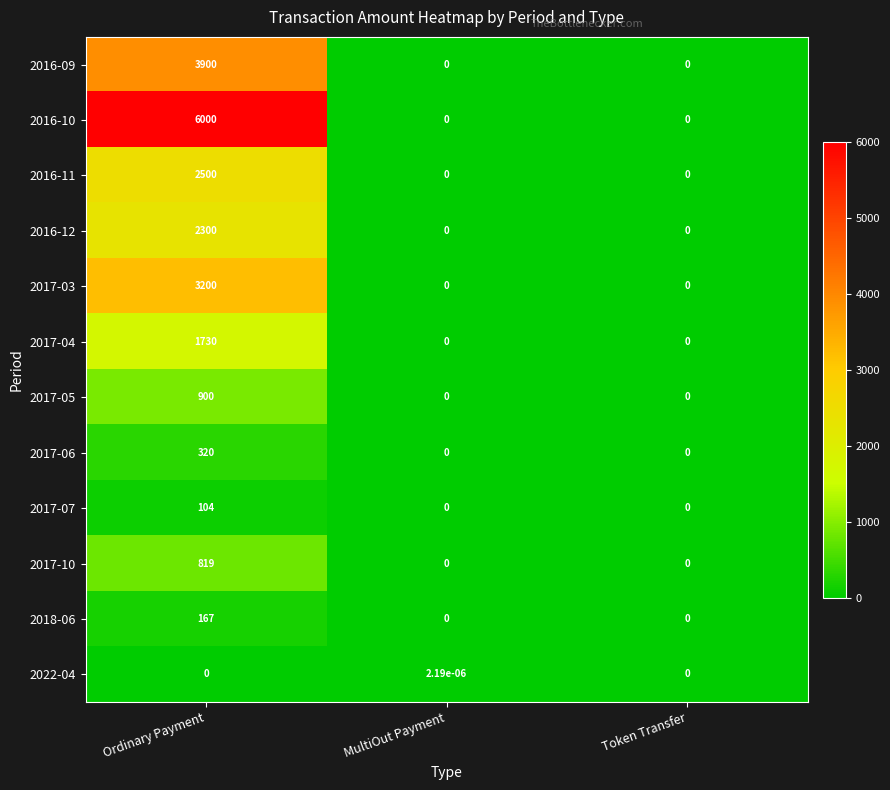

How many positive values does the 2017-03 series have?

1